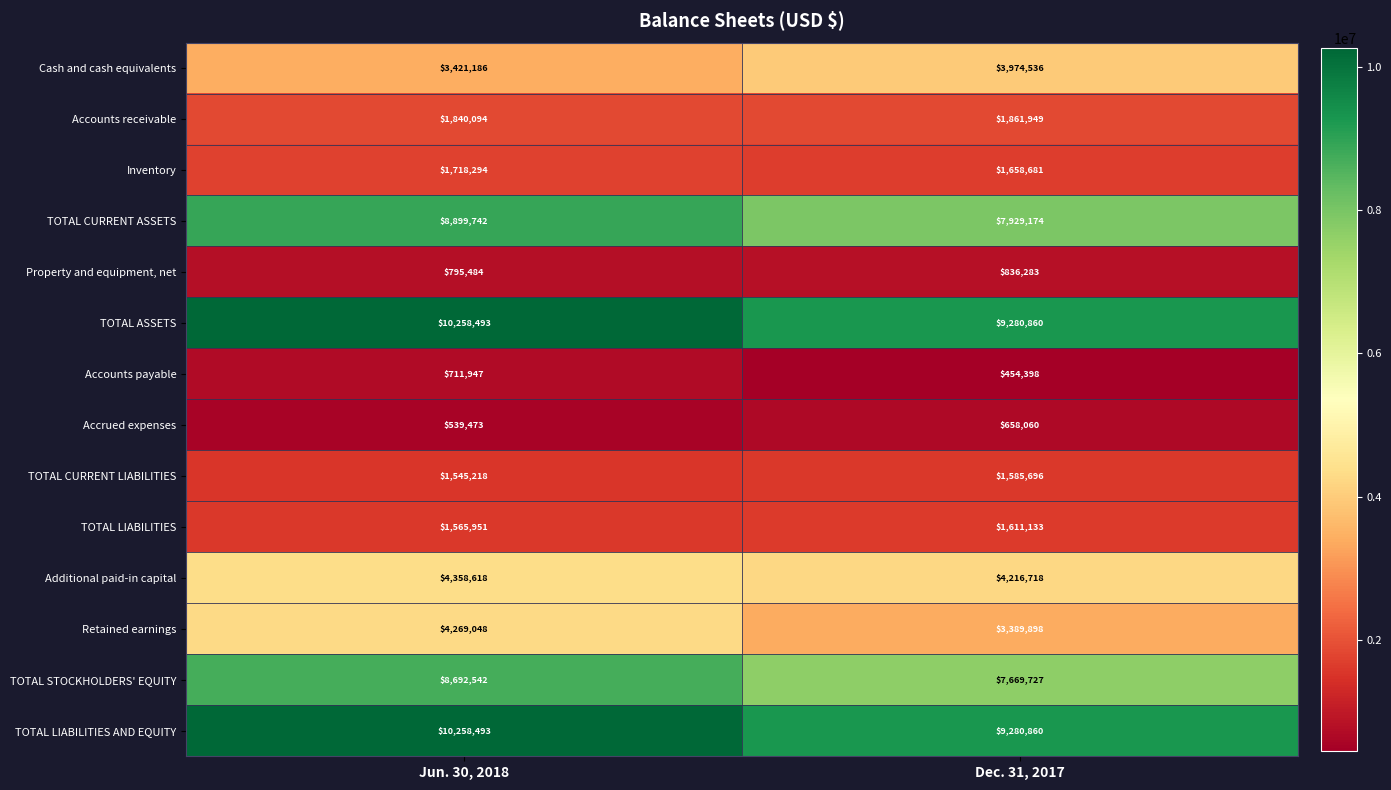

What is the total value across all series at Dec. 31, 2017?

54407973